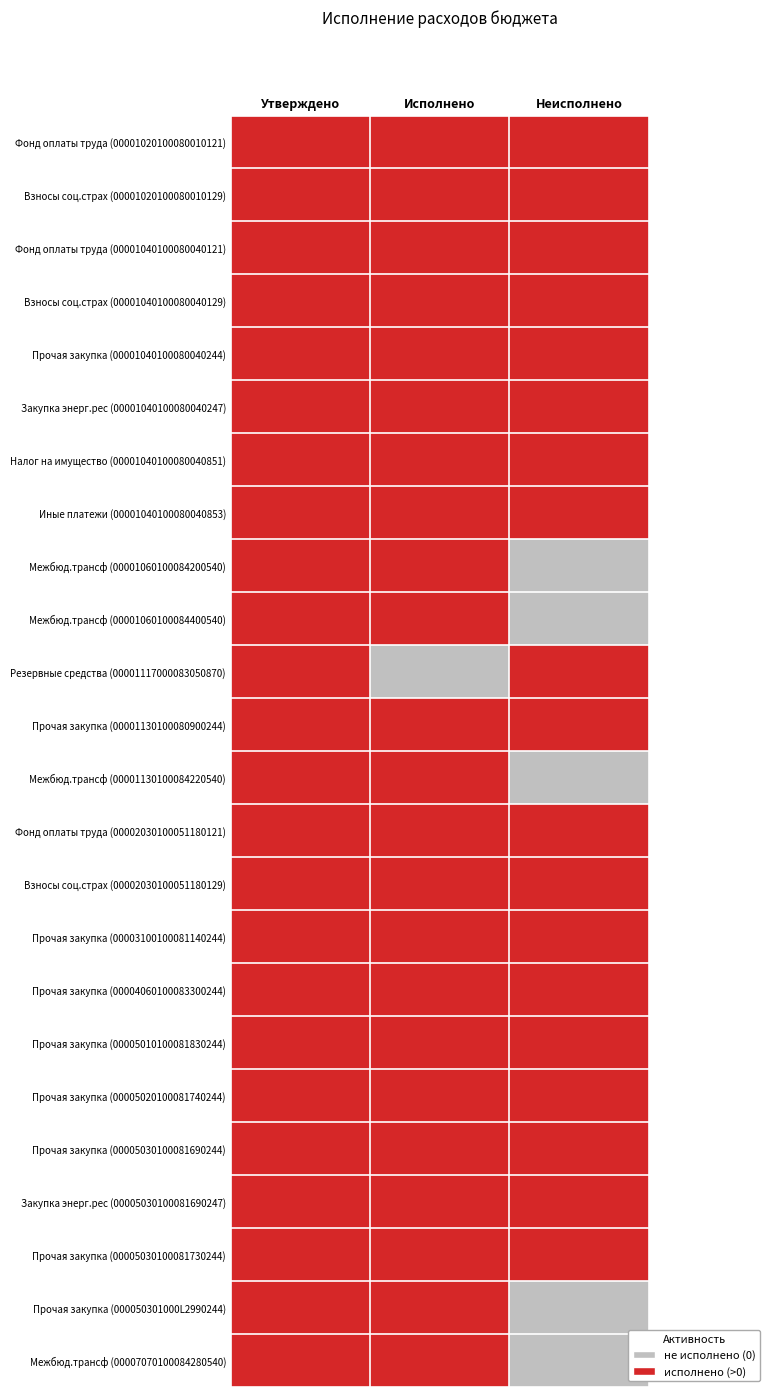

Reading left to right, list all the values displayed in this chart.

Фонд оплаты труда (00001020100080010121): Утверждено=1	Исполнено=1	Неисполнено=1
Взносы соц.страх (00001020100080010129): Утверждено=1	Исполнено=1	Неисполнено=1
Фонд оплаты труда (00001040100080040121): Утверждено=1	Исполнено=1	Неисполнено=1
Взносы соц.страх (00001040100080040129): Утверждено=1	Исполнено=1	Неисполнено=1
Прочая закупка (00001040100080040244): Утверждено=1	Исполнено=1	Неисполнено=1
Закупка энерг.рес (00001040100080040247): Утверждено=1	Исполнено=1	Неисполнено=1
Налог на имущество (00001040100080040851): Утверждено=1	Исполнено=1	Неисполнено=1
Иные платежи (00001040100080040853): Утверждено=1	Исполнено=1	Неисполнено=1
Межбюд.трансф (00001060100084200540): Утверждено=1	Исполнено=1	Неисполнено=0
Межбюд.трансф (00001060100084400540): Утверждено=1	Исполнено=1	Неисполнено=0
Резервные средства (00001117000083050870): Утверждено=1	Исполнено=0	Неисполнено=1
Прочая закупка (00001130100080900244): Утверждено=1	Исполнено=1	Неисполнено=1
Межбюд.трансф (00001130100084220540): Утверждено=1	Исполнено=1	Неисполнено=0
Фонд оплаты труда (00002030100051180121): Утверждено=1	Исполнено=1	Неисполнено=1
Взносы соц.страх (00002030100051180129): Утверждено=1	Исполнено=1	Неисполнено=1
Прочая закупка (00003100100081140244): Утверждено=1	Исполнено=1	Неисполнено=1
Прочая закупка (00004060100083300244): Утверждено=1	Исполнено=1	Неисполнено=1
Прочая закупка (00005010100081830244): Утверждено=1	Исполнено=1	Неисполнено=1
Прочая закупка (00005020100081740244): Утверждено=1	Исполнено=1	Неисполнено=1
Прочая закупка (00005030100081690244): Утверждено=1	Исполнено=1	Неисполнено=1
Закупка энерг.рес (00005030100081690247): Утверждено=1	Исполнено=1	Неисполнено=1
Прочая закупка (00005030100081730244): Утверждено=1	Исполнено=1	Неисполнено=1
Прочая закупка (000050301000L2990244): Утверждено=1	Исполнено=1	Неисполнено=0
Межбюд.трансф (00007070100084280540): Утверждено=1	Исполнено=1	Неисполнено=0